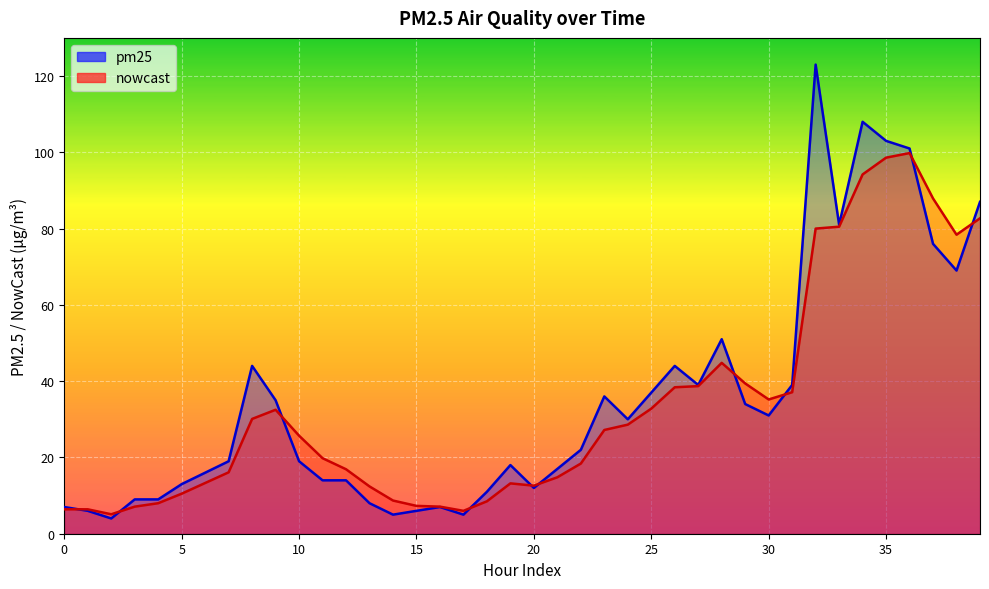

How many lines are shown in the chart?

2